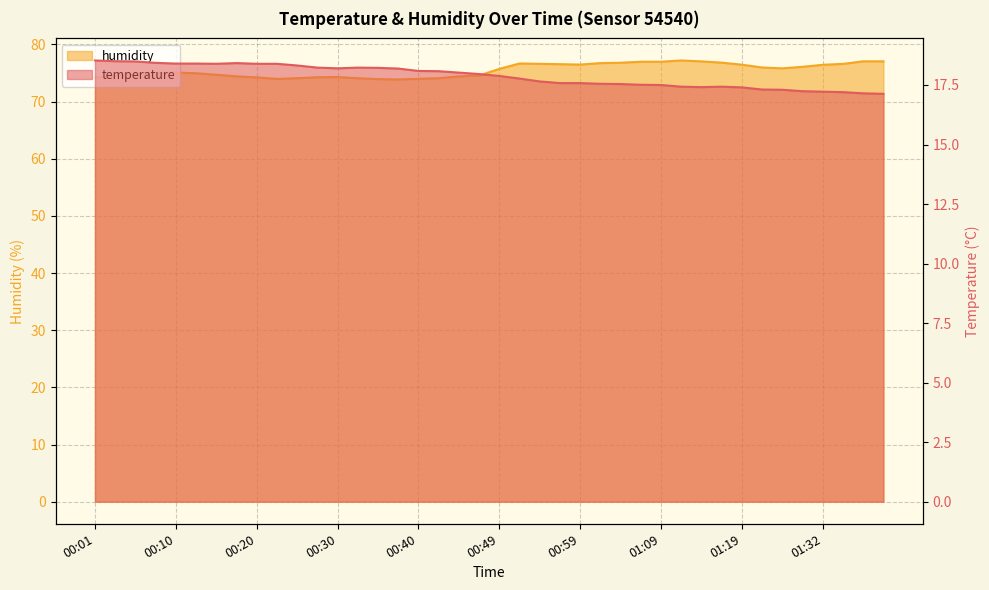

At how many categories does at least one series exceed 29?

40